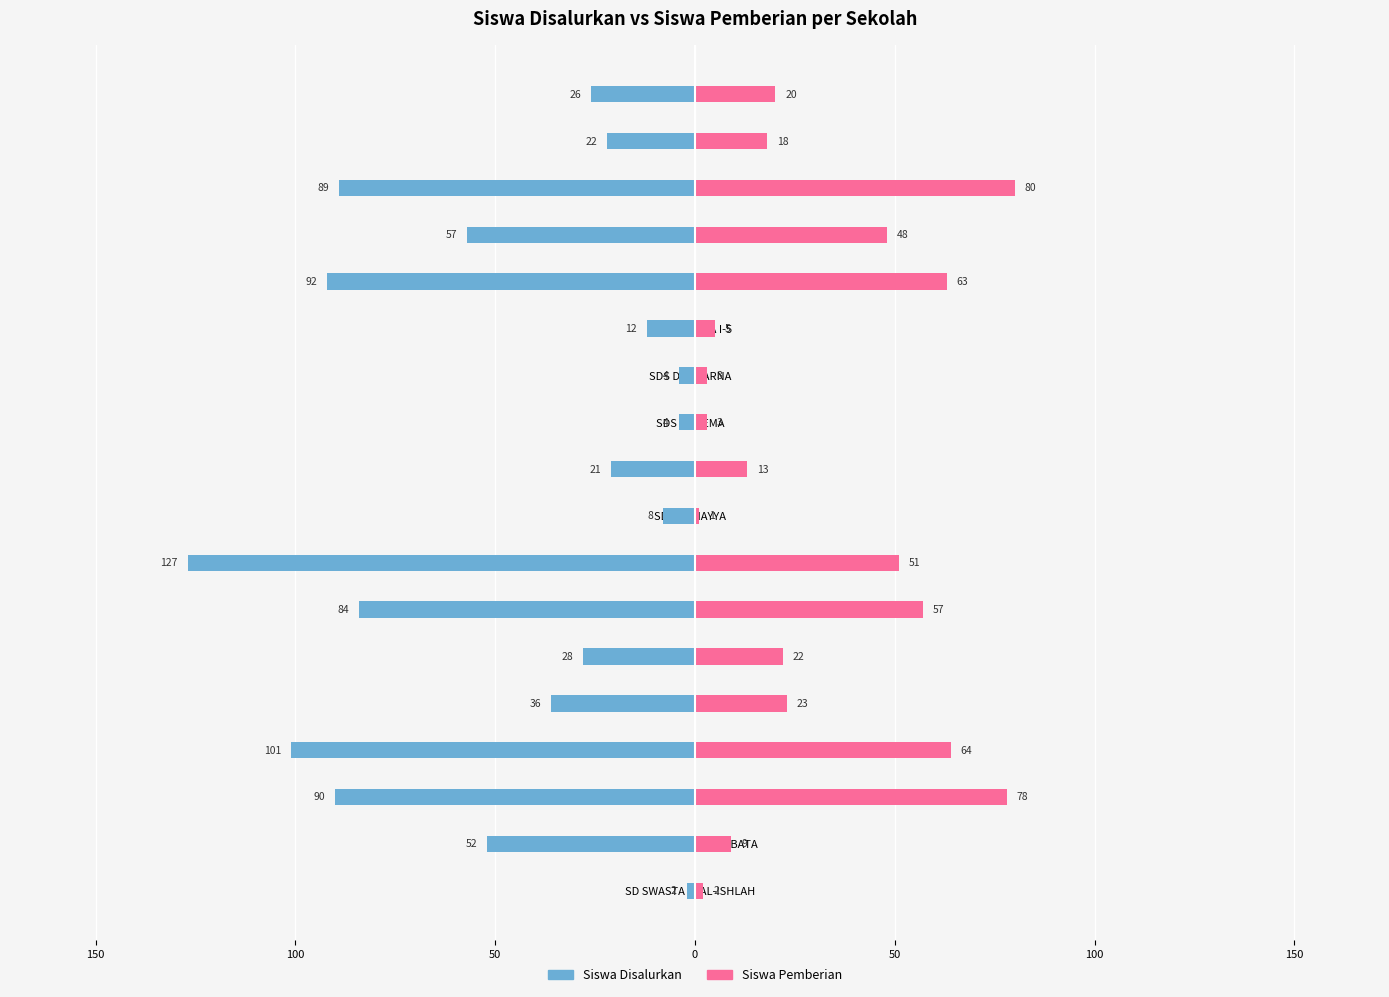

Reading right to left, what are all the values shown in this chart?

Siswa Disalurkan: -26	-22	-89	-57	-92	-12	-4	-4	-21	-8	-127	-84	-28	-36	-101	-90	-52	-2
Siswa Pemberian: 20	18	80	48	63	5	3	3	13	1	51	57	22	23	64	78	9	2